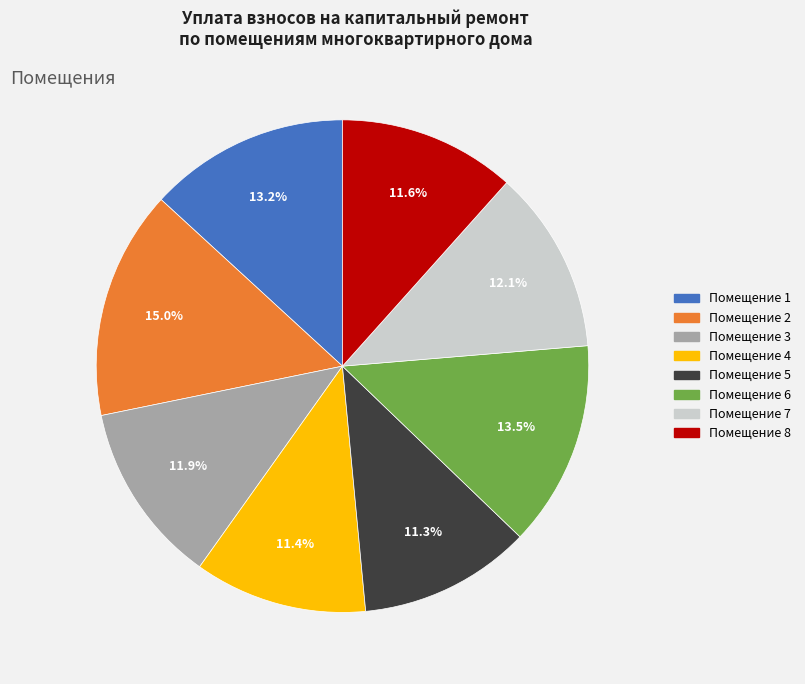

Which slice is the largest?

Помещение 2